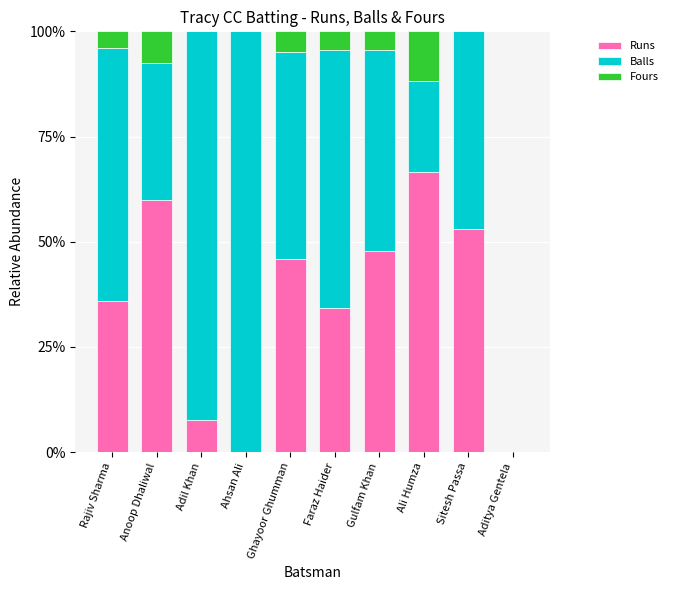

What is the sum of the Runs values at Faraz Haider and Ahsan Ali?

34.3